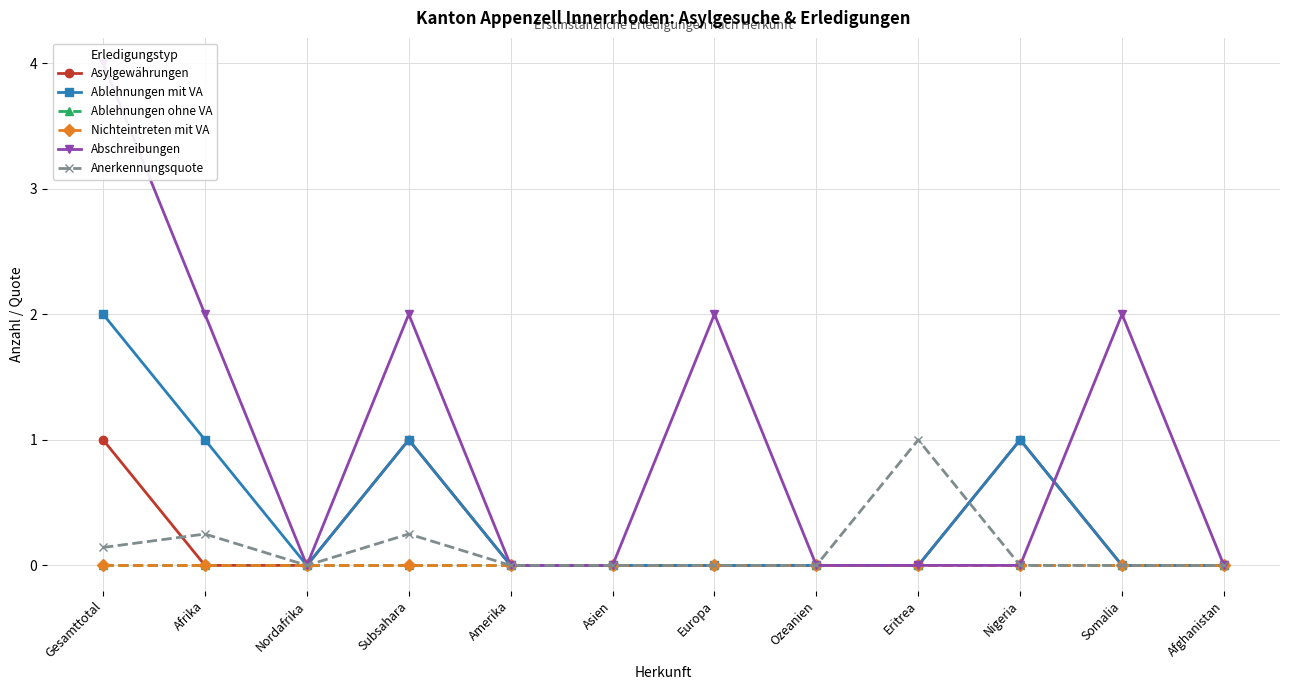

How many data points does each series have?

12